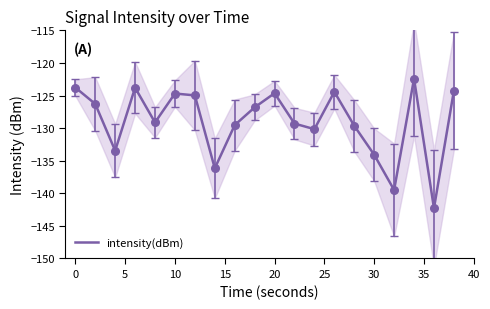

What is the minimum value for intensity(dBm)?

-142.3